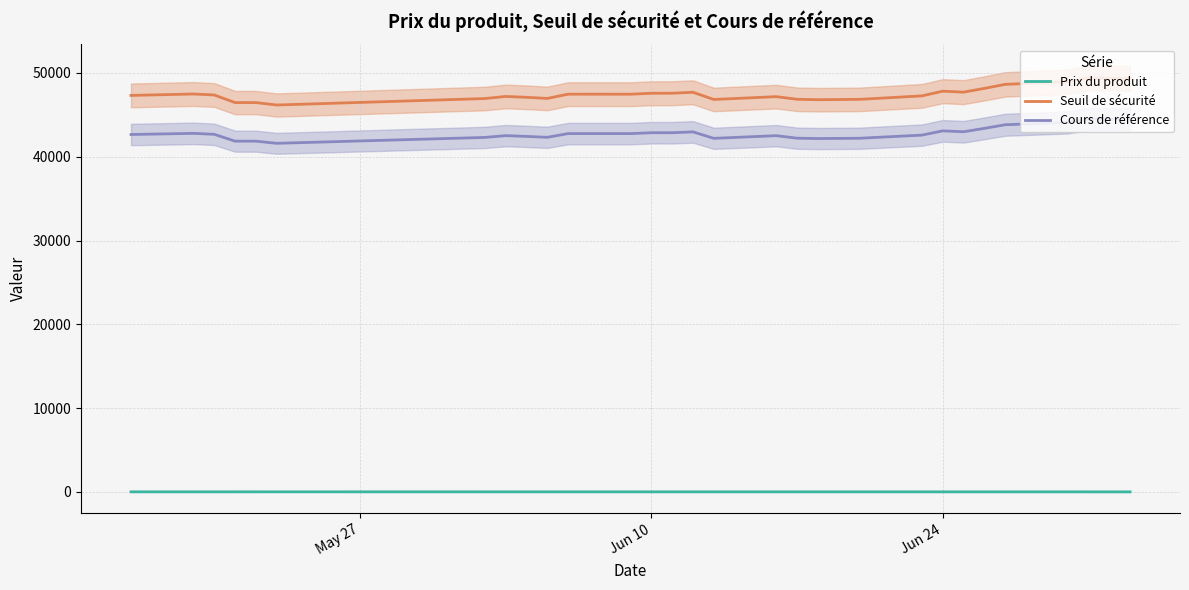

Which series has the largest total across all categories?

Seuil de sécurité